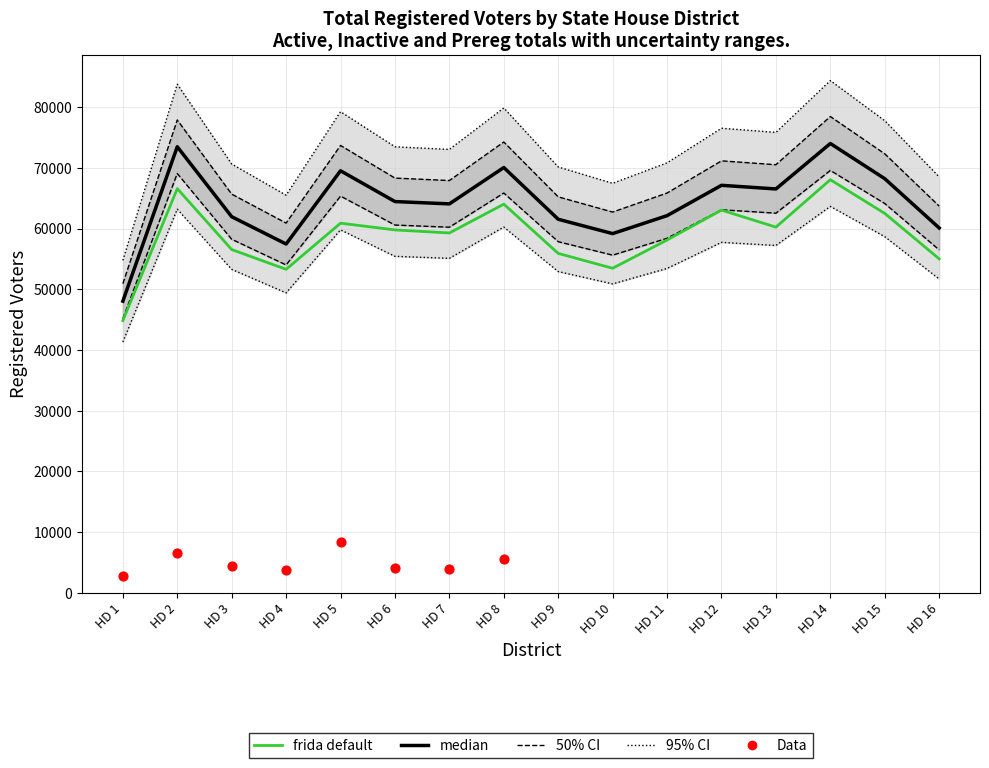

At which category is the sum across all series the highest?

HD 14